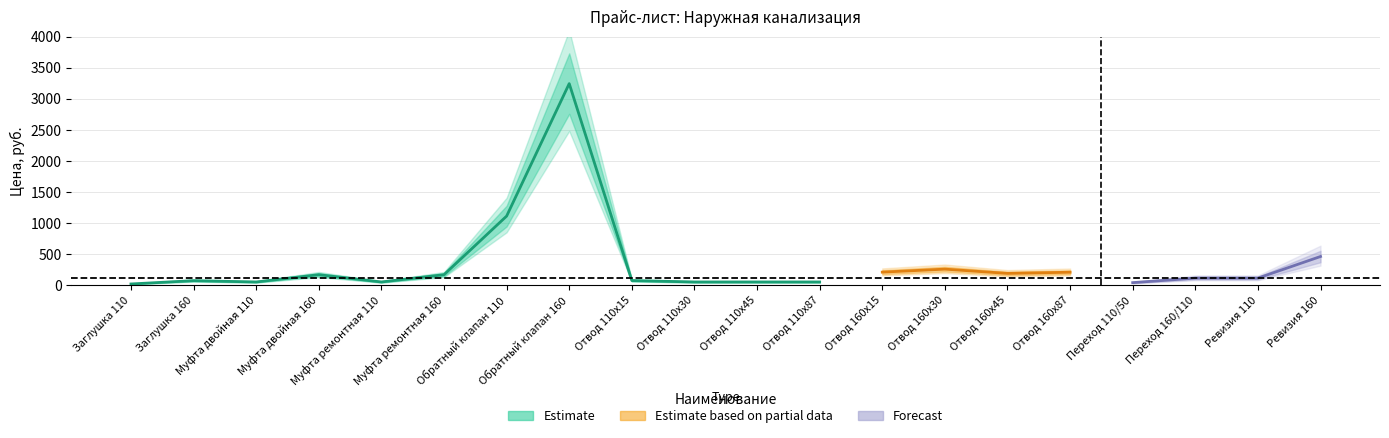

What is the label of the 3rd point from the left?

Муфта двойная 110